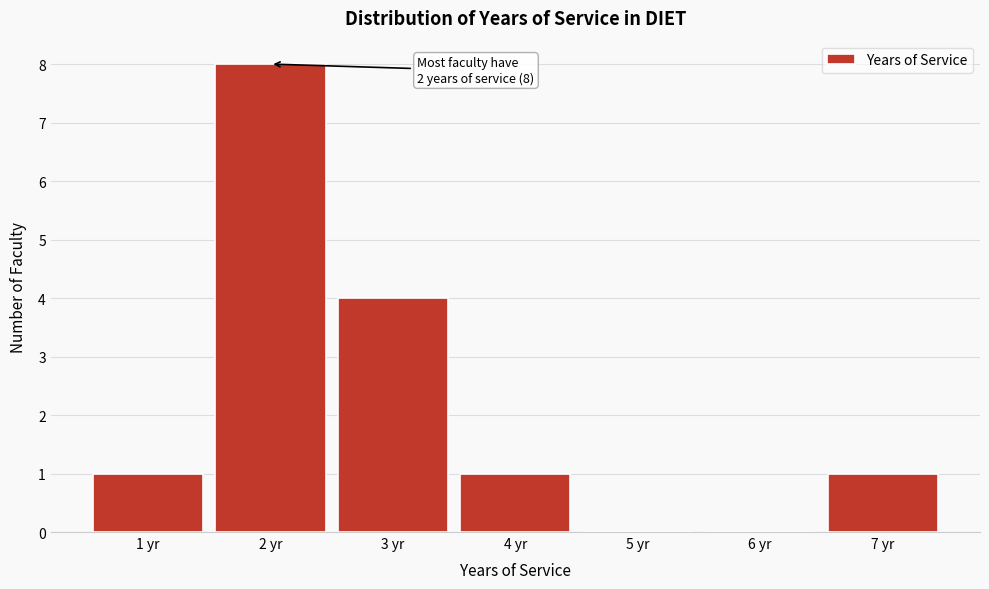

Which range on the x-axis has the tallest bar?

1.5 to 2.5